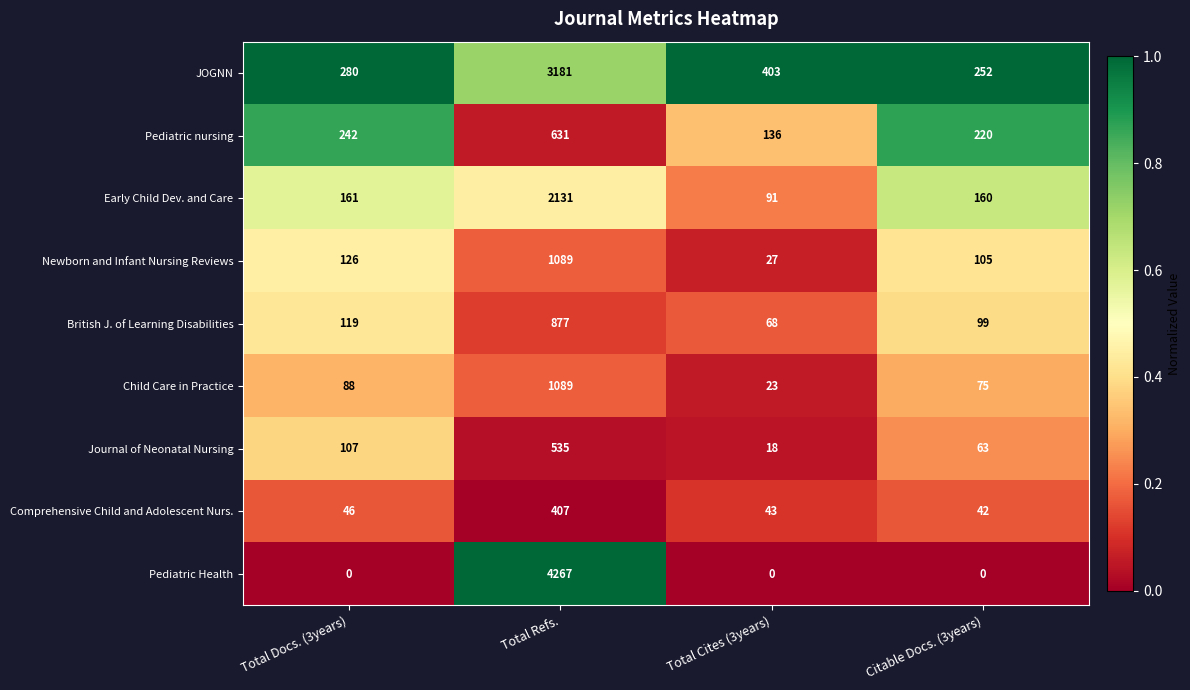

How many series are shown in this chart?

9